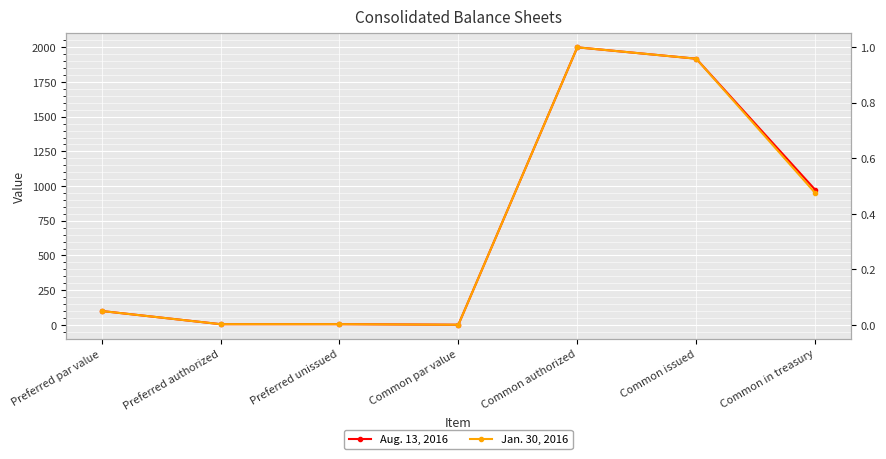

How many data points in Aug. 13, 2016 are less than 100?

3